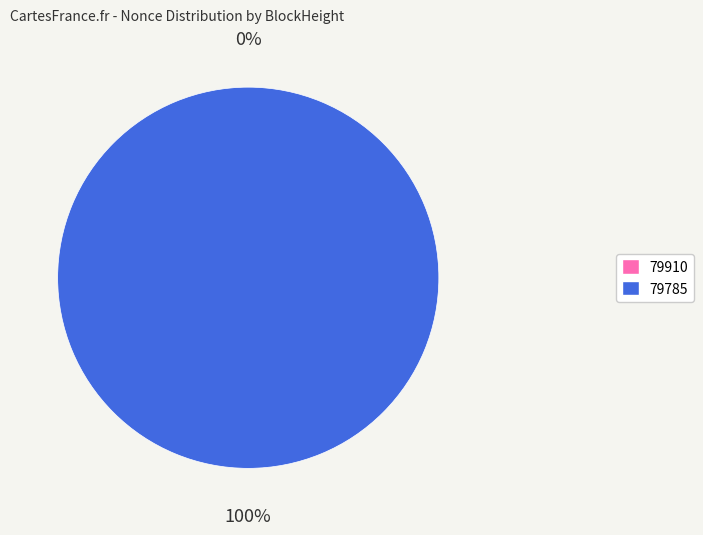

How many slices are in this pie chart?

2